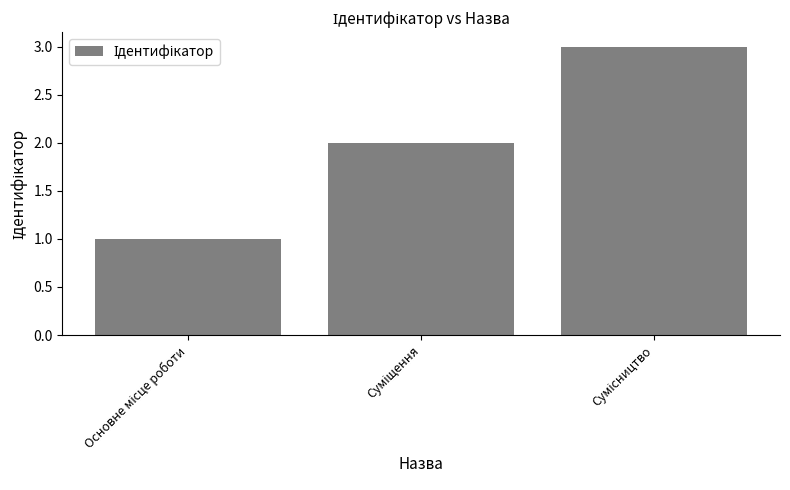

What is the difference between the maximum and second lowest values?

1